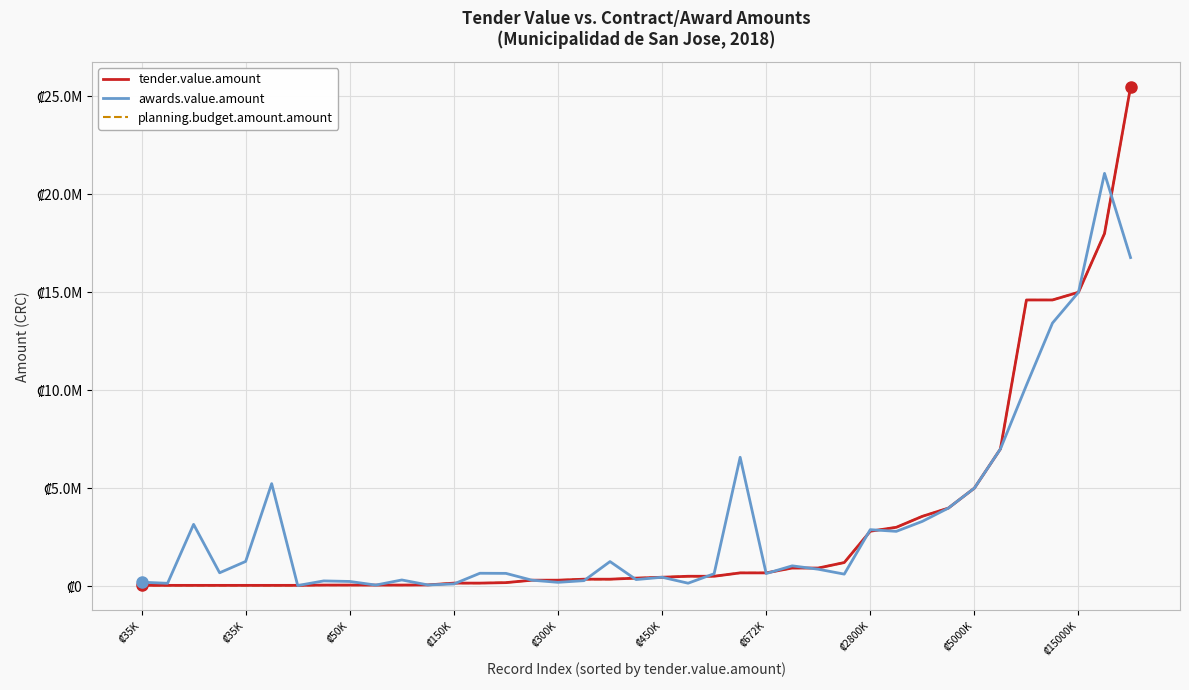

Does the chart have visible grid lines?

Yes